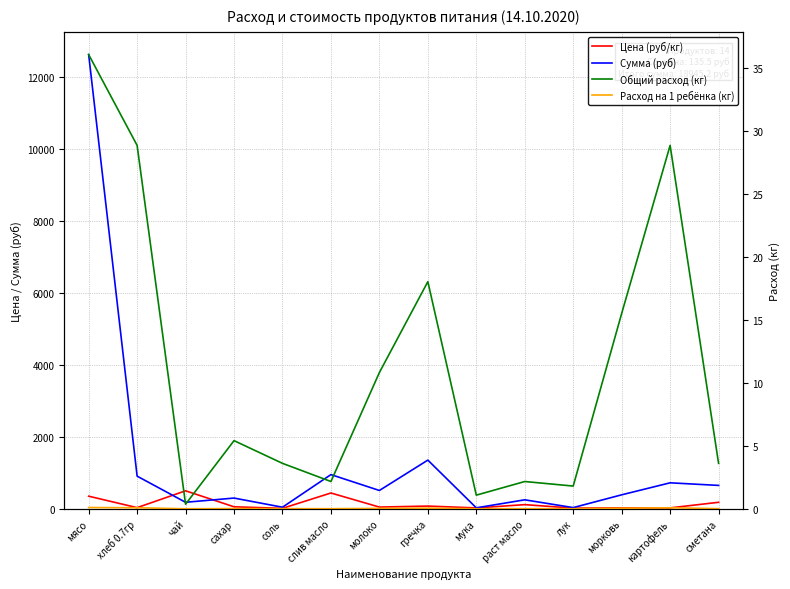

How many data points in Цена (руб/кг) are less than 55?

7